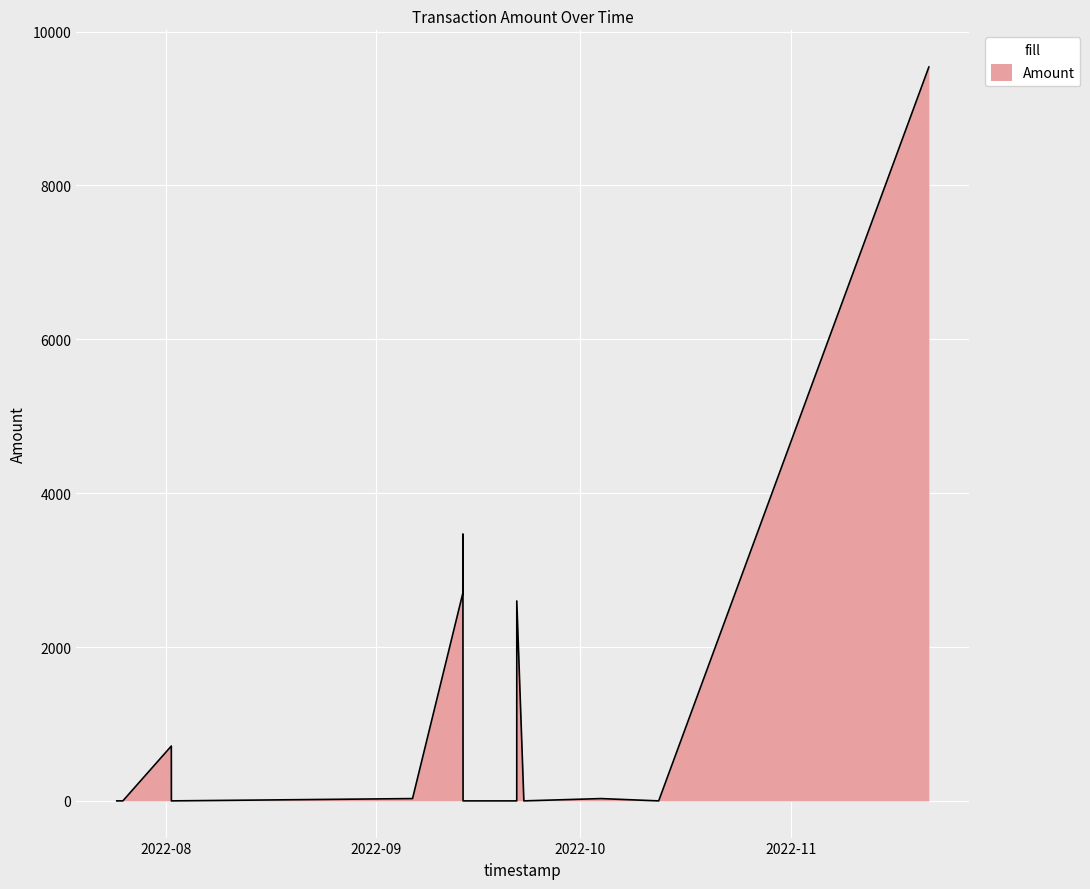

What is the greatest value displayed?

9540.0